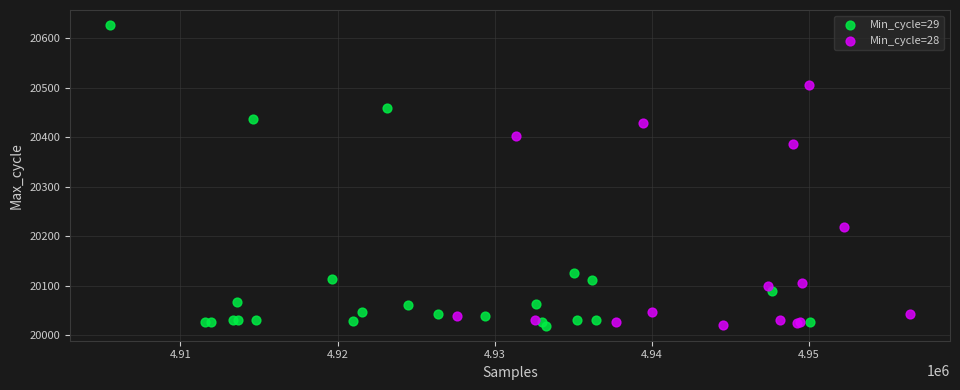

Which series has the widest spread of Y values?

Min_cycle=29